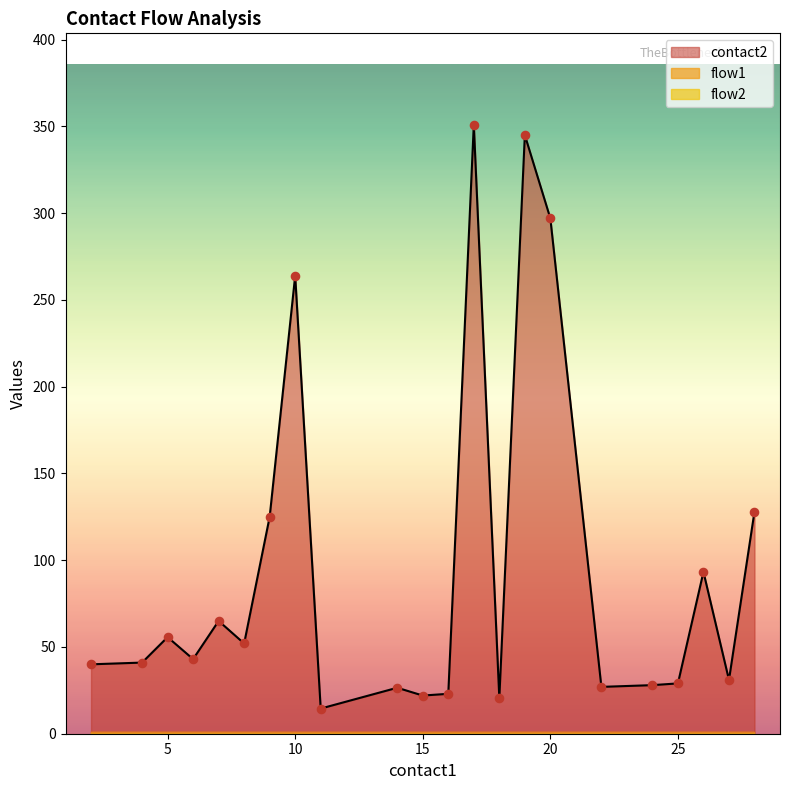

Which series contains the lowest Y value?

flow1